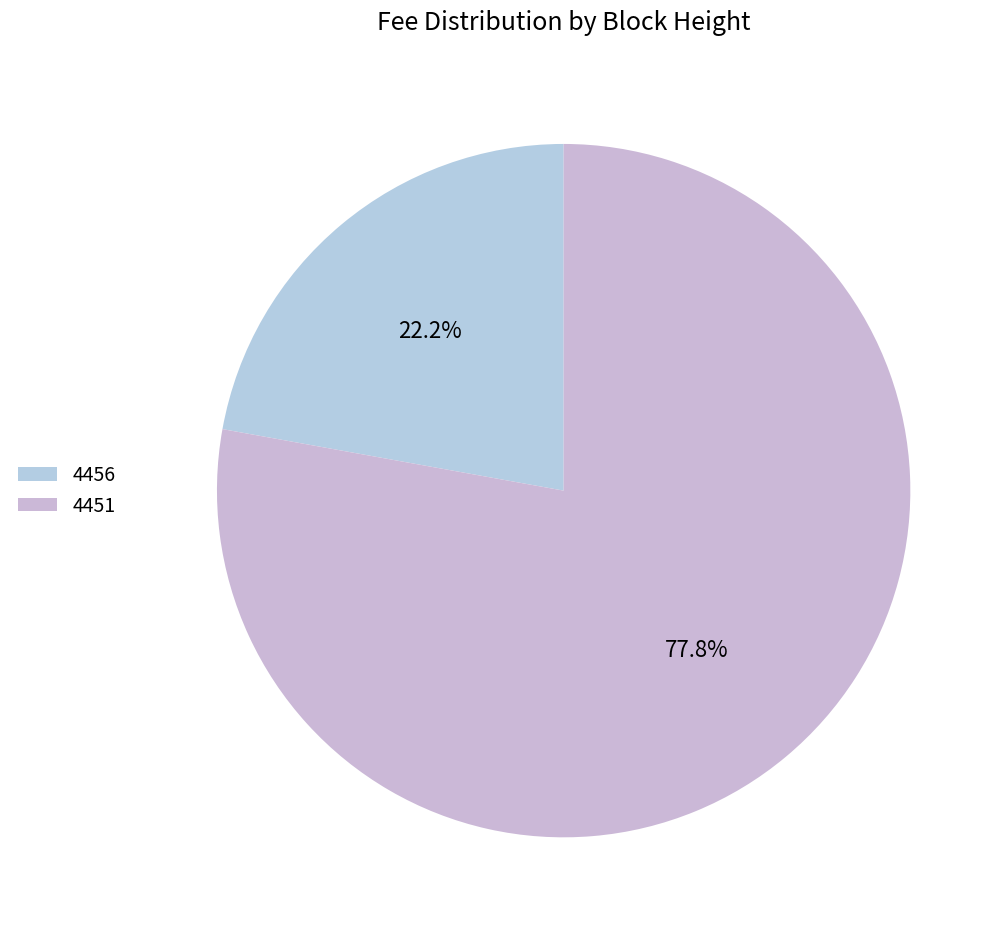

To the nearest percent, what is the difference between the largest and smallest slice percentages?

56%